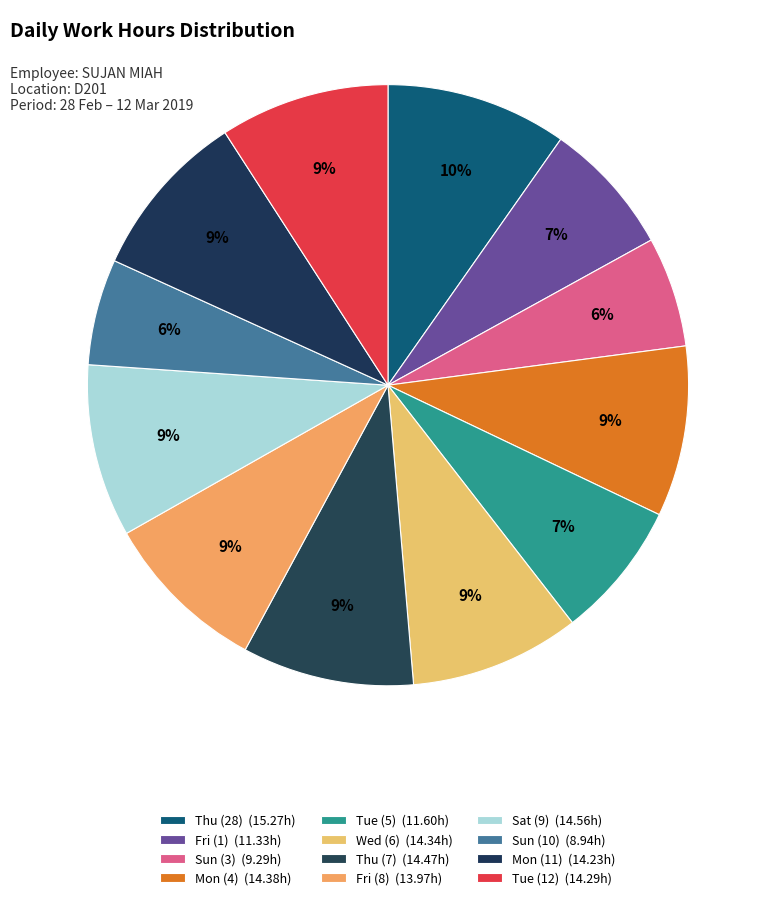

How many segments does this pie chart have?

12